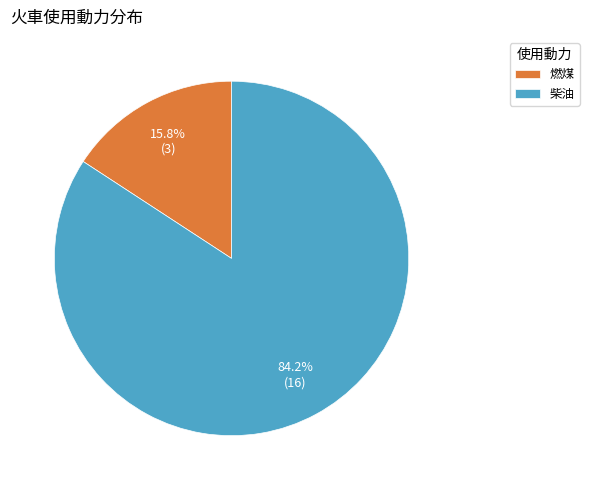

Between 燃煤 and 柴油, which is larger?

柴油